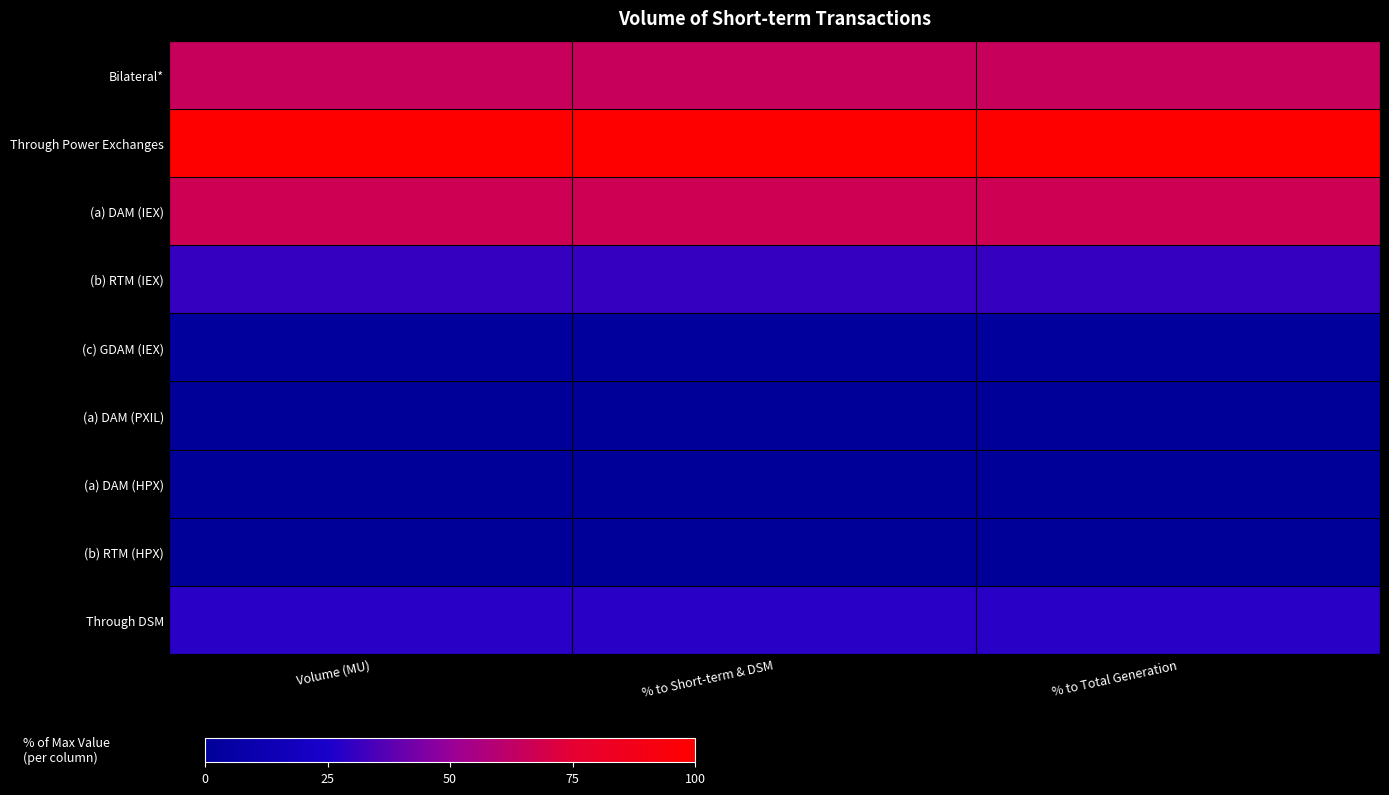

Reading right to left, transcribe all the data shown in this chart.

Bilateral*: % to Total Generation=65.2	% to Short-term & DSM=65.2	Volume (MU)=65.2
Through Power Exchanges: % to Total Generation=100.0	% to Short-term & DSM=100.0	Volume (MU)=100.0
(a) DAM (IEX): % to Total Generation=67.1	% to Short-term & DSM=67.1	Volume (MU)=67.1
(b) RTM (IEX): % to Total Generation=30.5	% to Short-term & DSM=30.5	Volume (MU)=30.5
(c) GDAM (IEX): % to Total Generation=2.3	% to Short-term & DSM=2.3	Volume (MU)=2.3
(a) DAM (PXIL): % to Total Generation=0.0	% to Short-term & DSM=0.0	Volume (MU)=0.0
(a) DAM (HPX): % to Total Generation=0.0	% to Short-term & DSM=0.0	Volume (MU)=0.0
(b) RTM (HPX): % to Total Generation=0.0	% to Short-term & DSM=0.0	Volume (MU)=0.0
Through DSM: % to Total Generation=28.0	% to Short-term & DSM=28.0	Volume (MU)=28.0